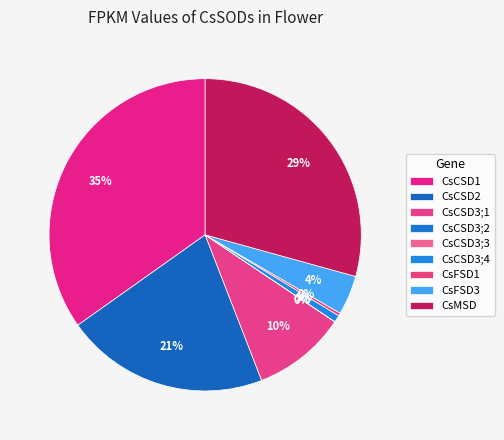

How many segments does this pie chart have?

9